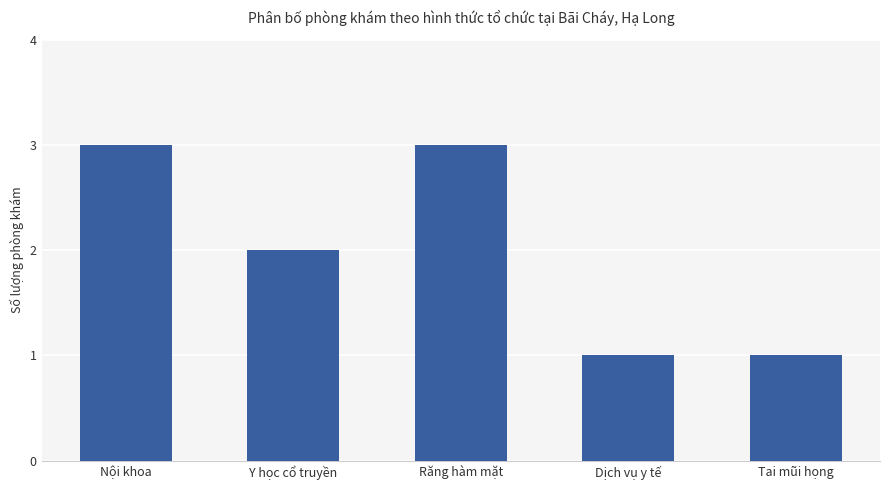

Read the value at Răng hàm mặt.

3